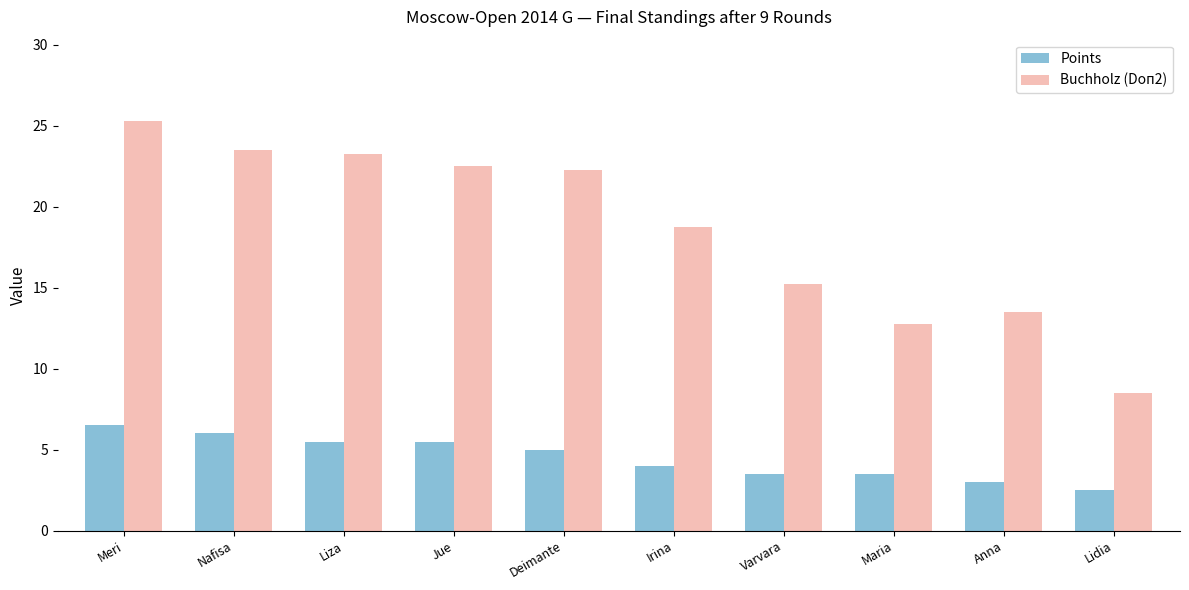

Which series changed the most between Meri and Varvara?

Buchholz (Doп2)